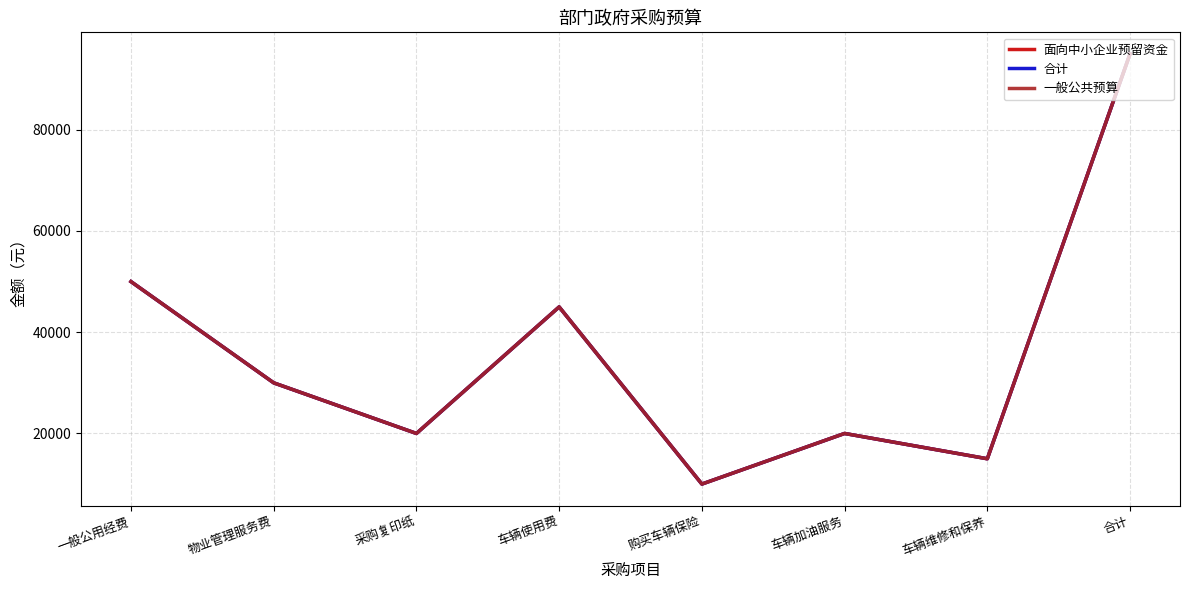

Does the chart display data point markers on the line(s)?

No